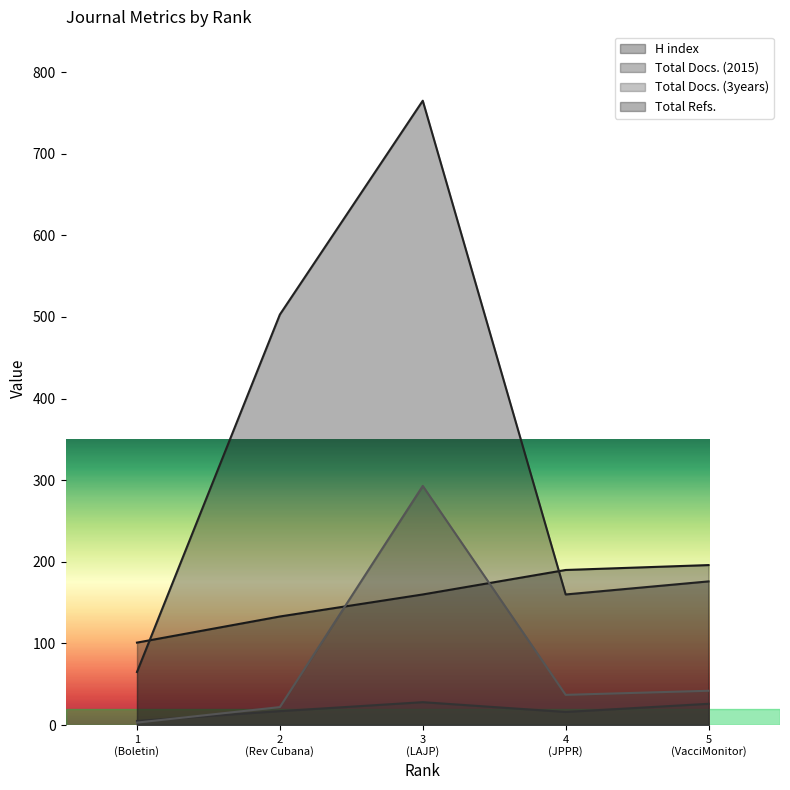

What is the difference between the maximum and minimum values in the Total Docs. (2015) series?

23